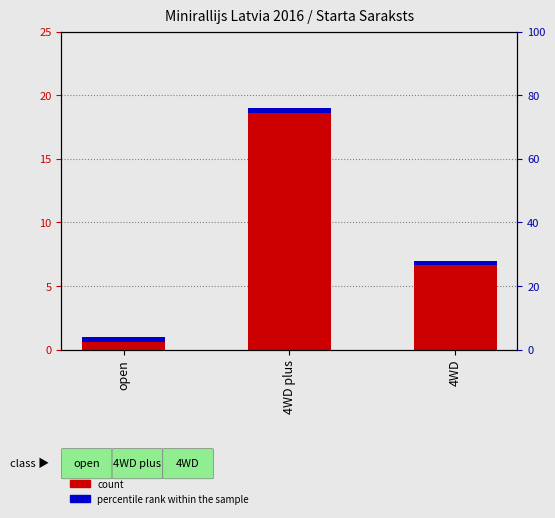

List the series in order of their overall mean, highest first.

count, percentile rank within the sample